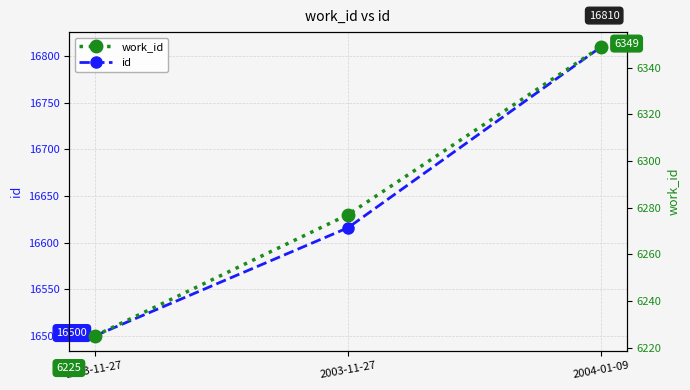

The id series shows 26995 at 2003-11-27. True or false?

False